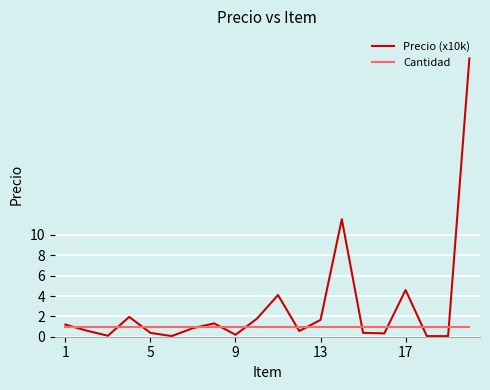

Which series has the widest spread of values?

Precio (x10k)